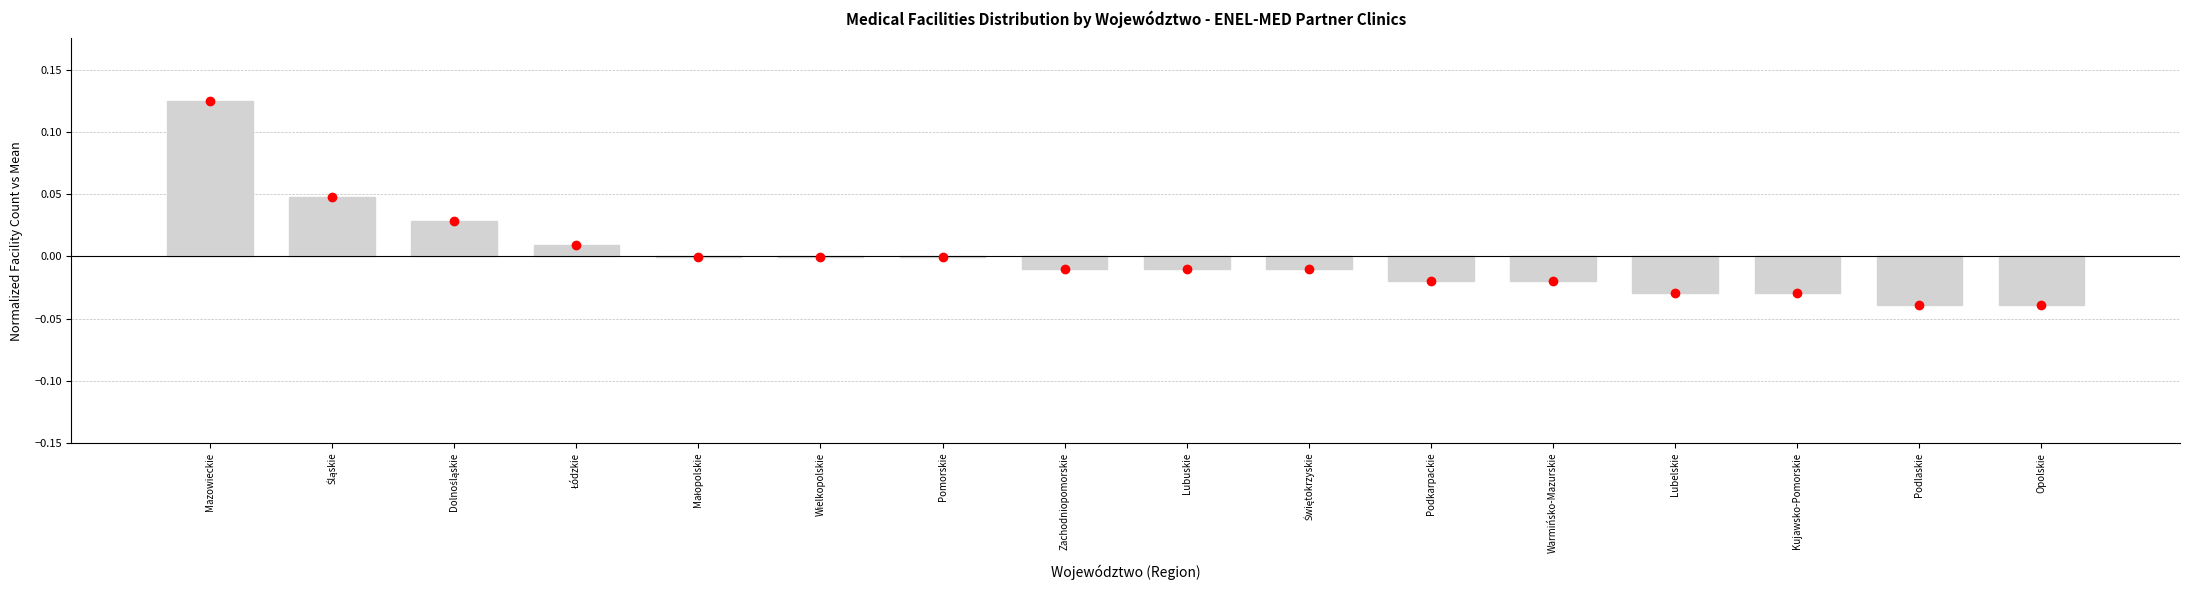

Which category has the highest value across all series?

Mazowieckie